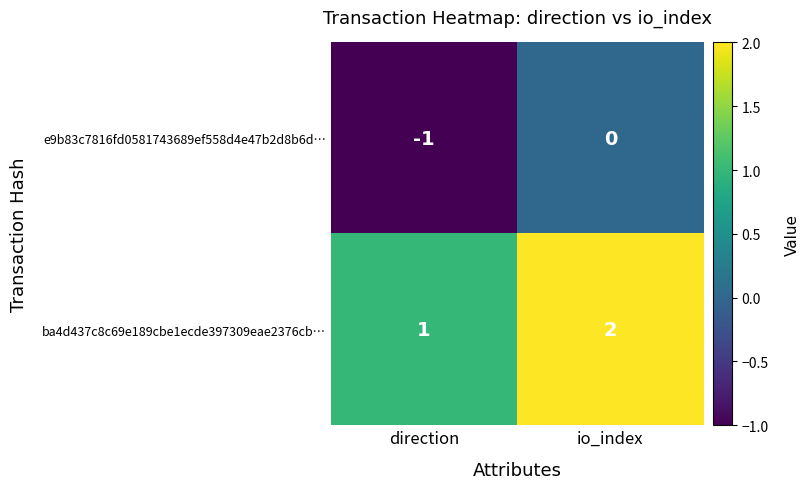

Rank the series at io_index from highest to lowest value.

ba4d437c8c69e189cbe1ecde397309eae2376cb…, e9b83c7816fd0581743689ef558d4e47b2d8b6d…